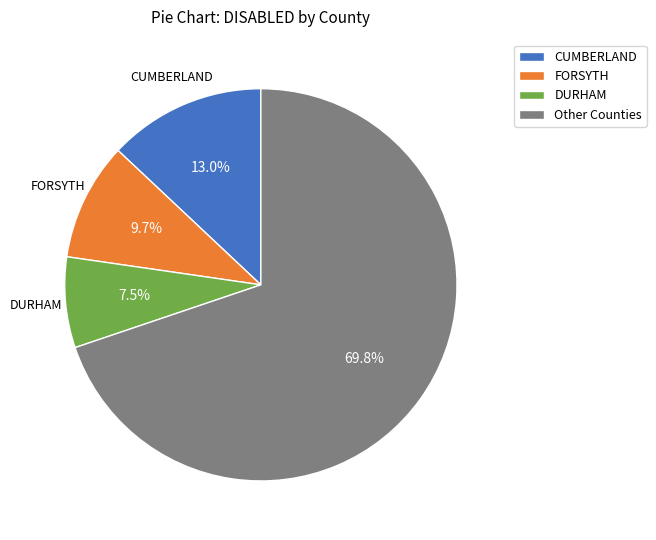

Does any single category account for the majority?

Yes